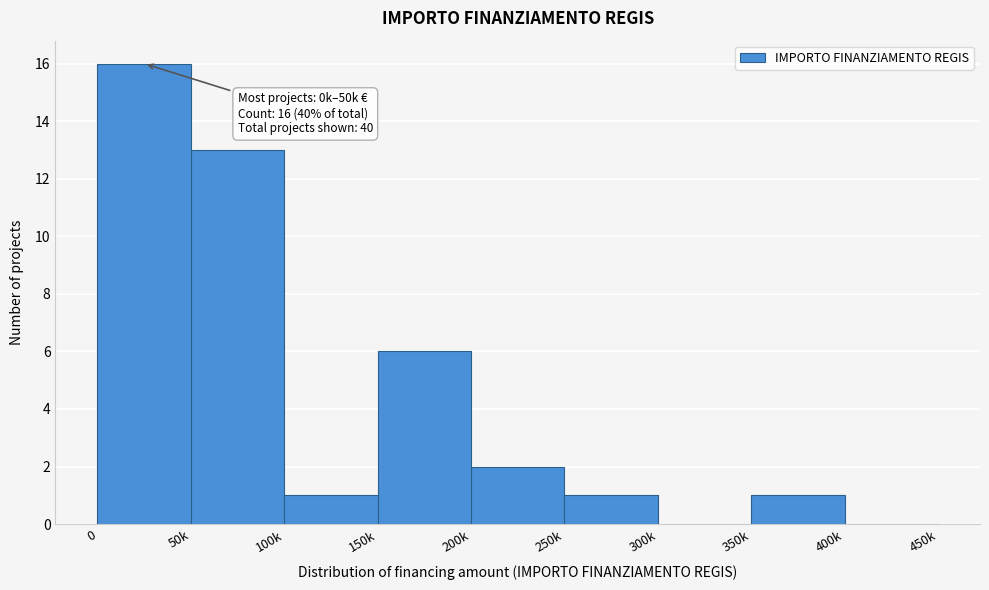

Reading right to left, transcribe all the data shown in this chart.

400k=0	350k=1	300k=0	250k=1	200k=2	150k=6	100k=1	50k=13	0=16